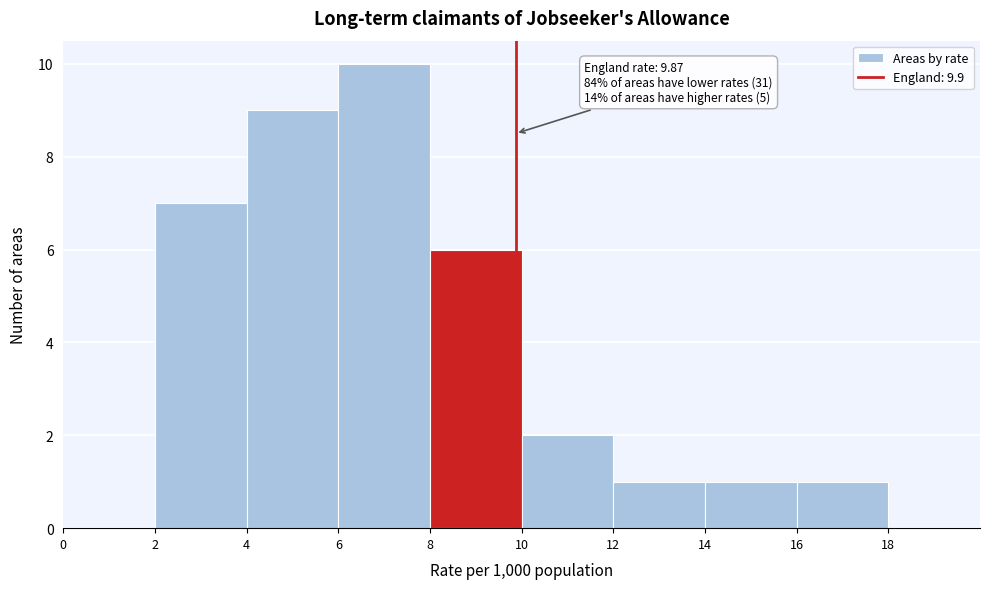

Which range on the x-axis has the tallest bar?

6 to 8